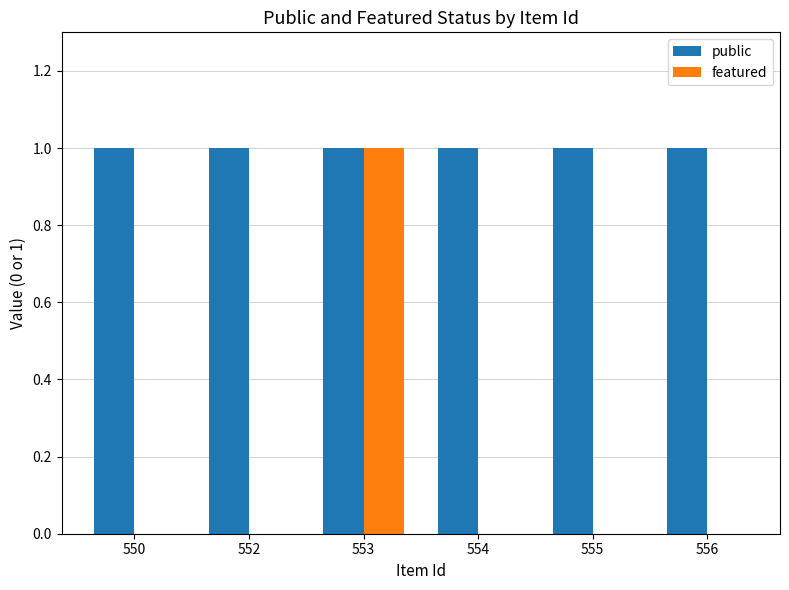

How many groups of bars are there?

6